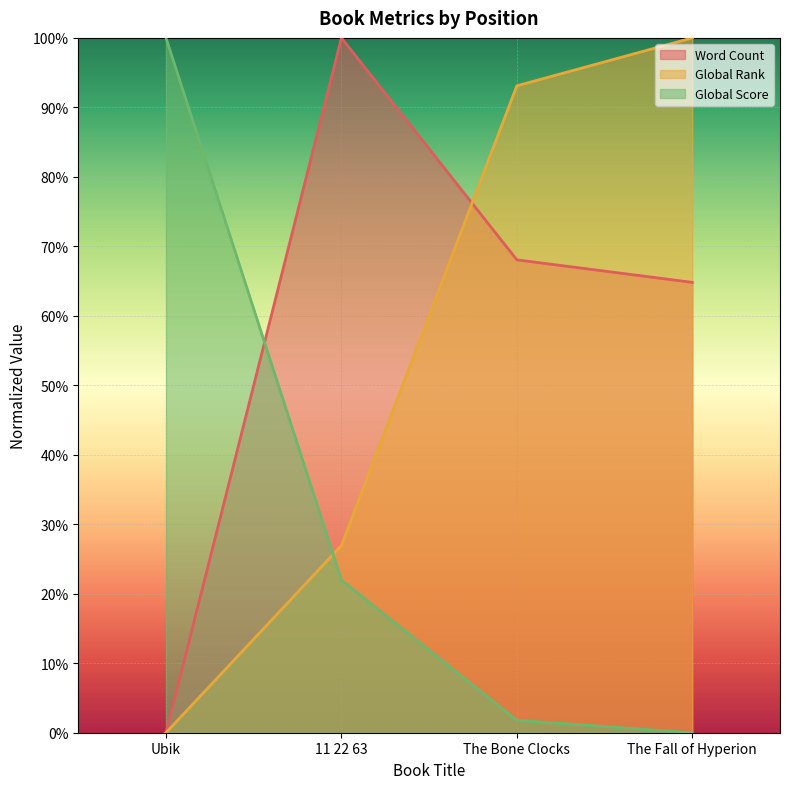

What is the spread (max minus min) of values at The Bone Clocks?

0.9